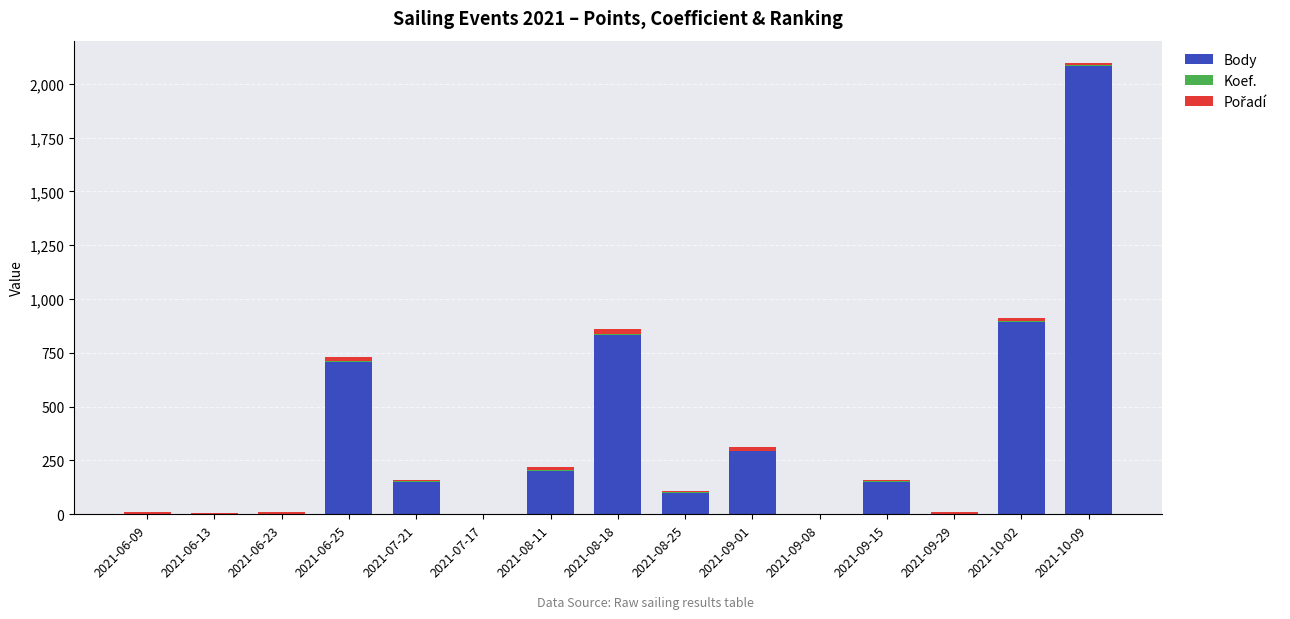

At which category is the sum across all series the highest?

2021-10-09